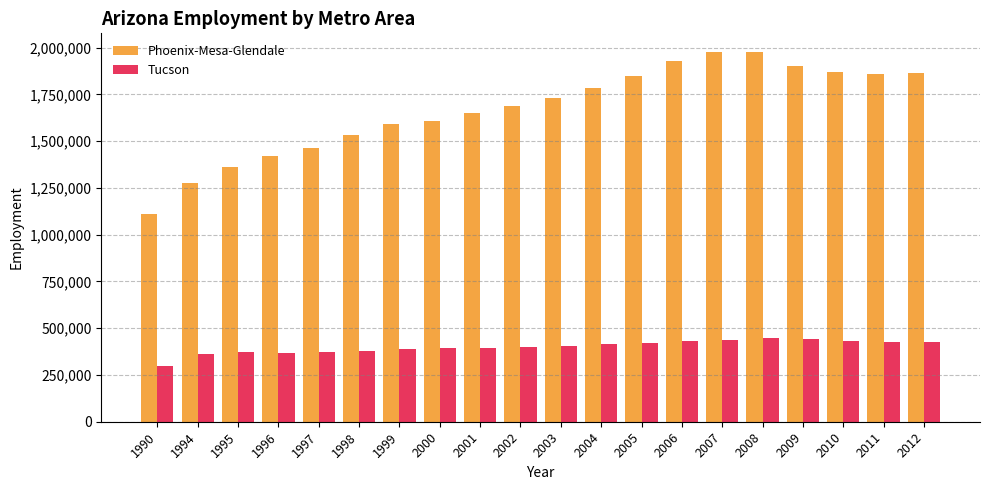

What value does the Tucson series have at 2011, to the nearest 100?

426400